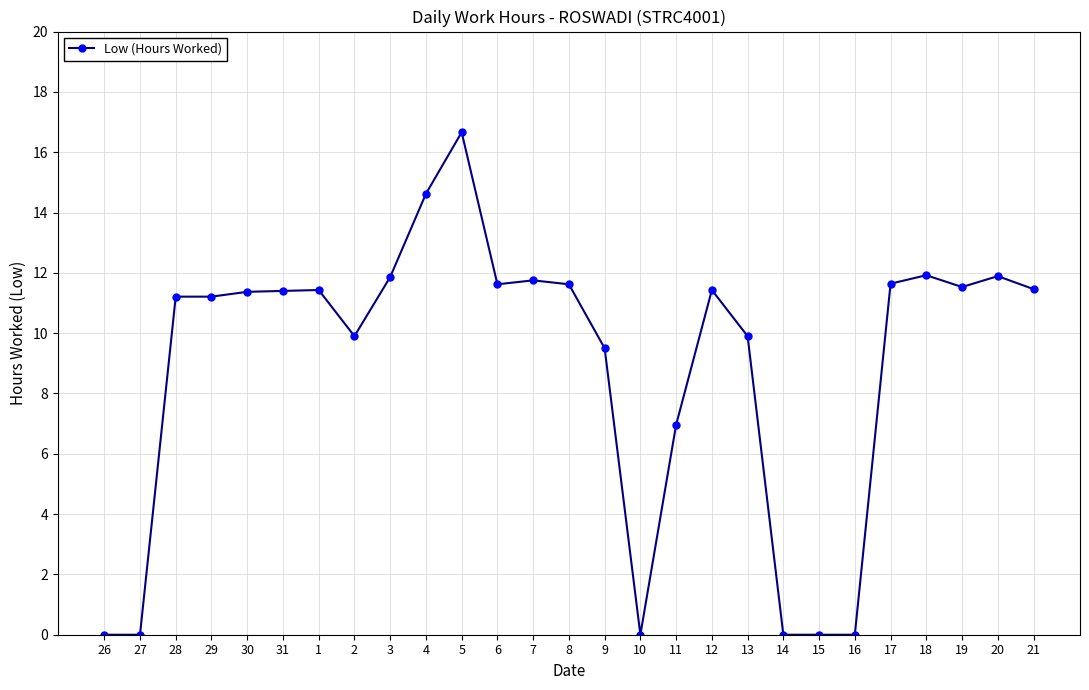

Approximately how many times larger is the value at 13 compared to 31?

0.9